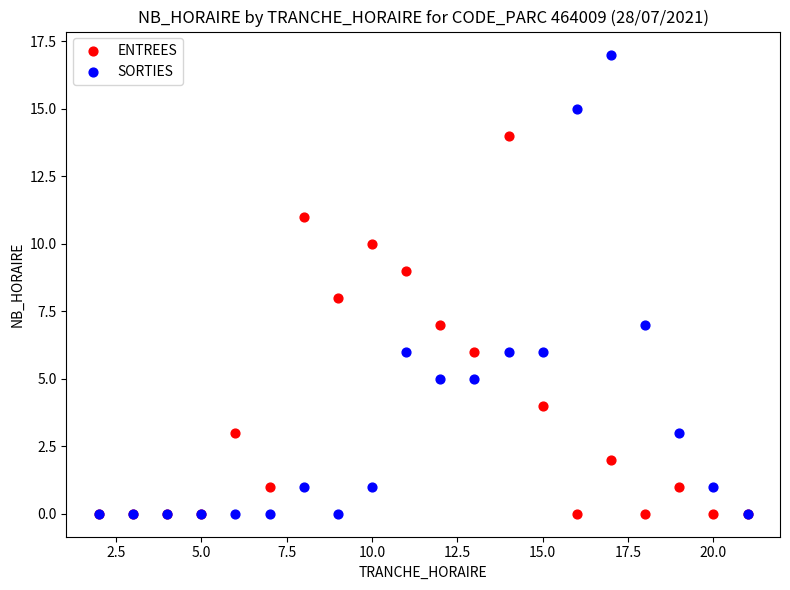

What are all the series names shown in the legend?

ENTREES, SORTIES